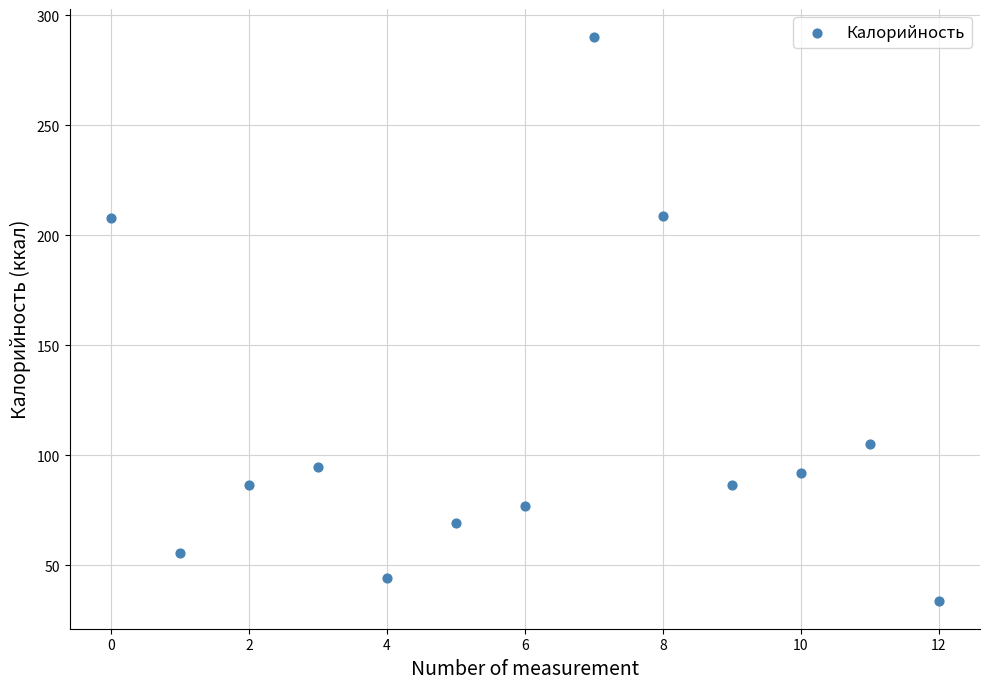

What is the range of Y values (max minus min)?

256.0